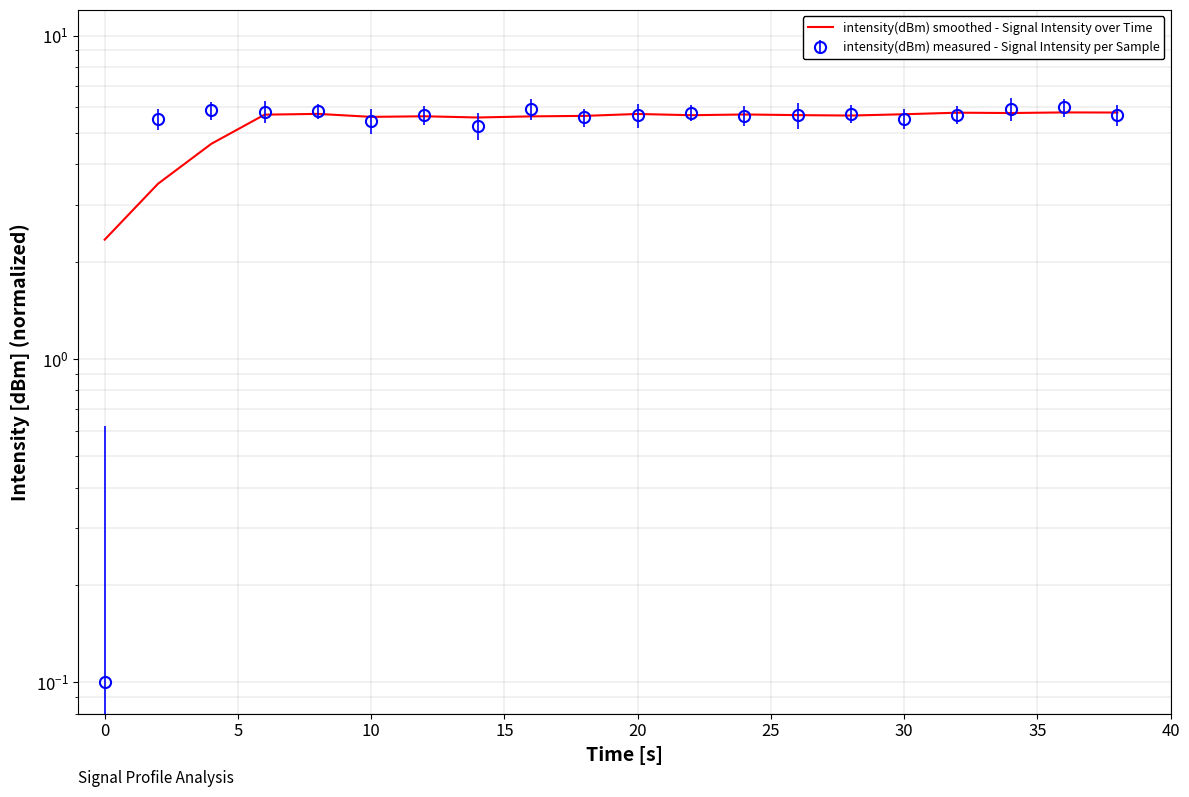

What is the difference between the maximum and minimum values?

3.4